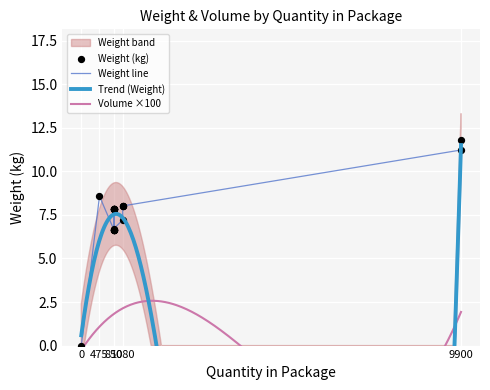

What is the change in value from 850 to 9900?

+4.0